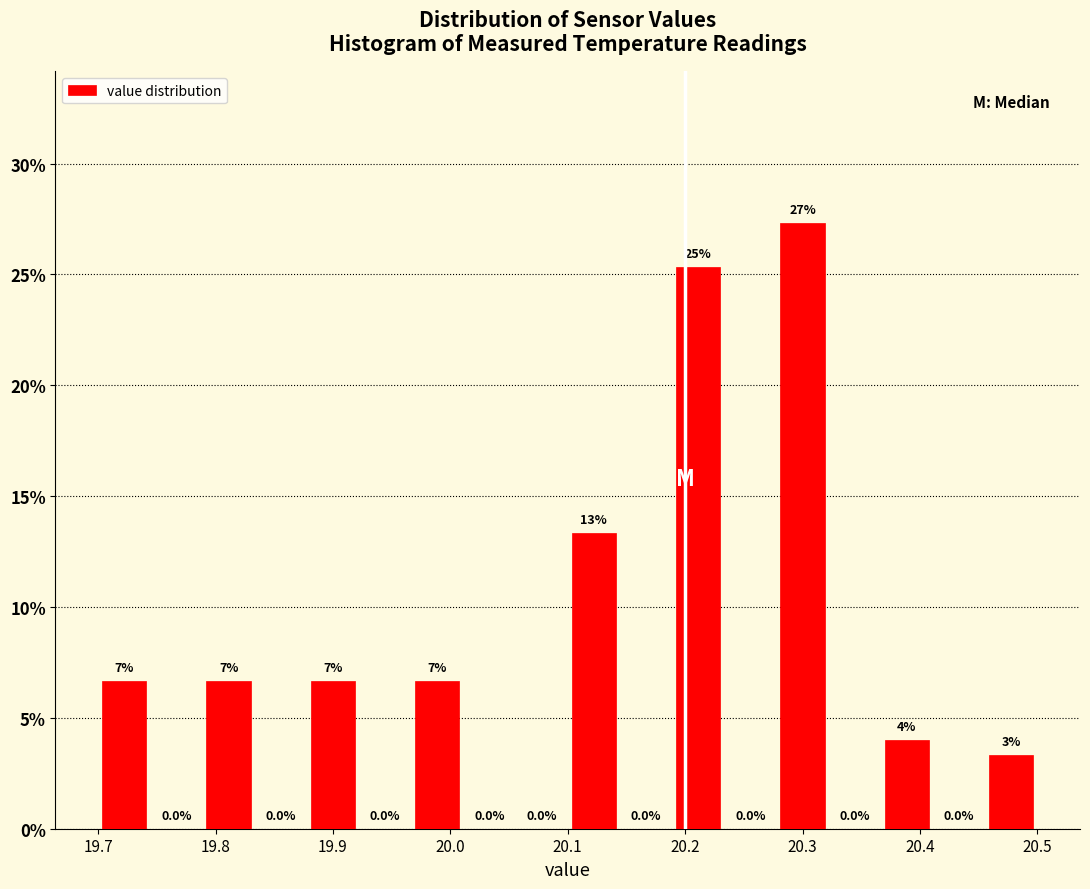

Which range on the x-axis has the tallest bar?

20.28 to 20.32